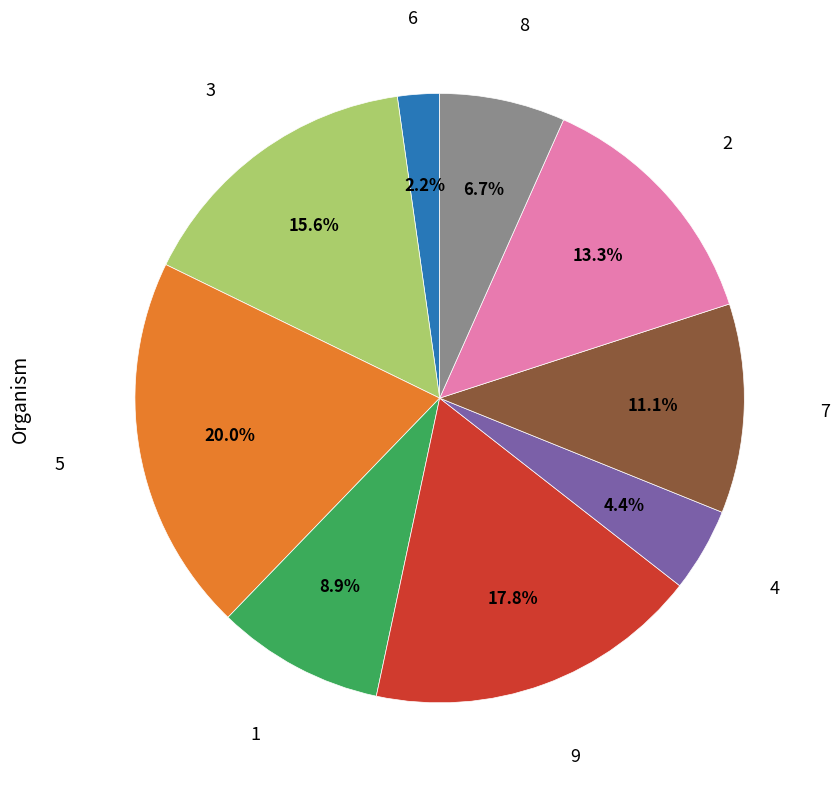

Is there any slice that represents more than half of the pie?

No